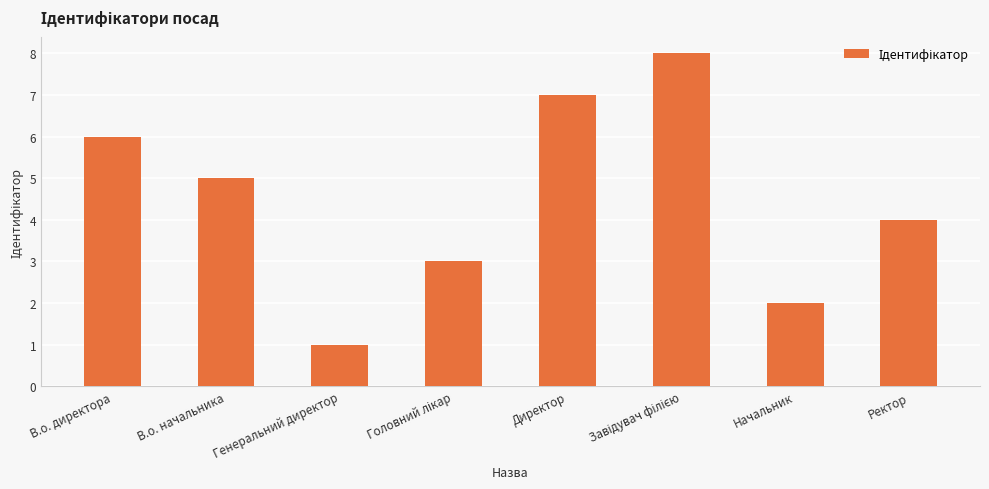

What value does the data have at Директор?

7